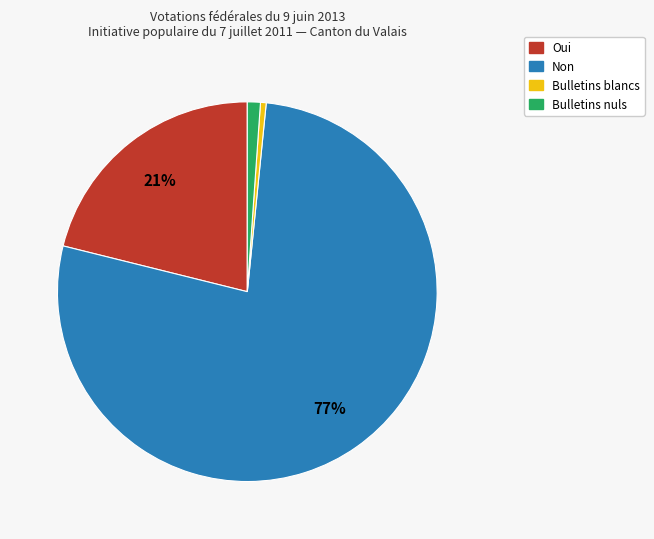

To the nearest percent, what portion does Bulletins nuls represent?

1%